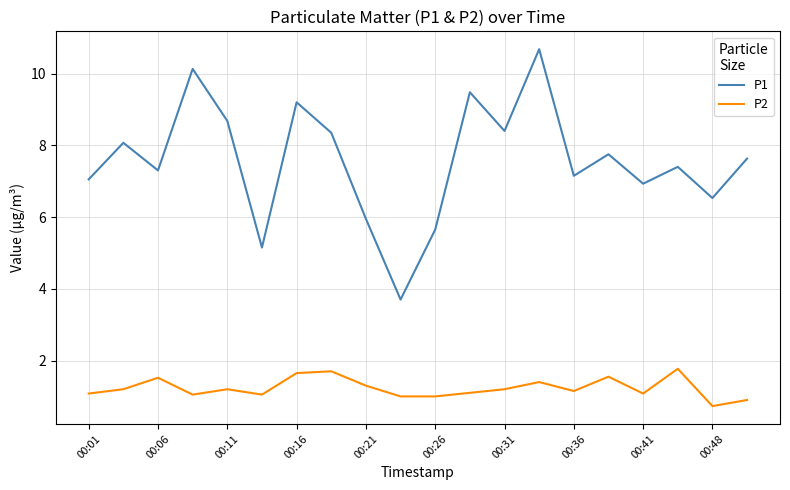

List the series in order of their overall mean, lowest first.

P2, P1